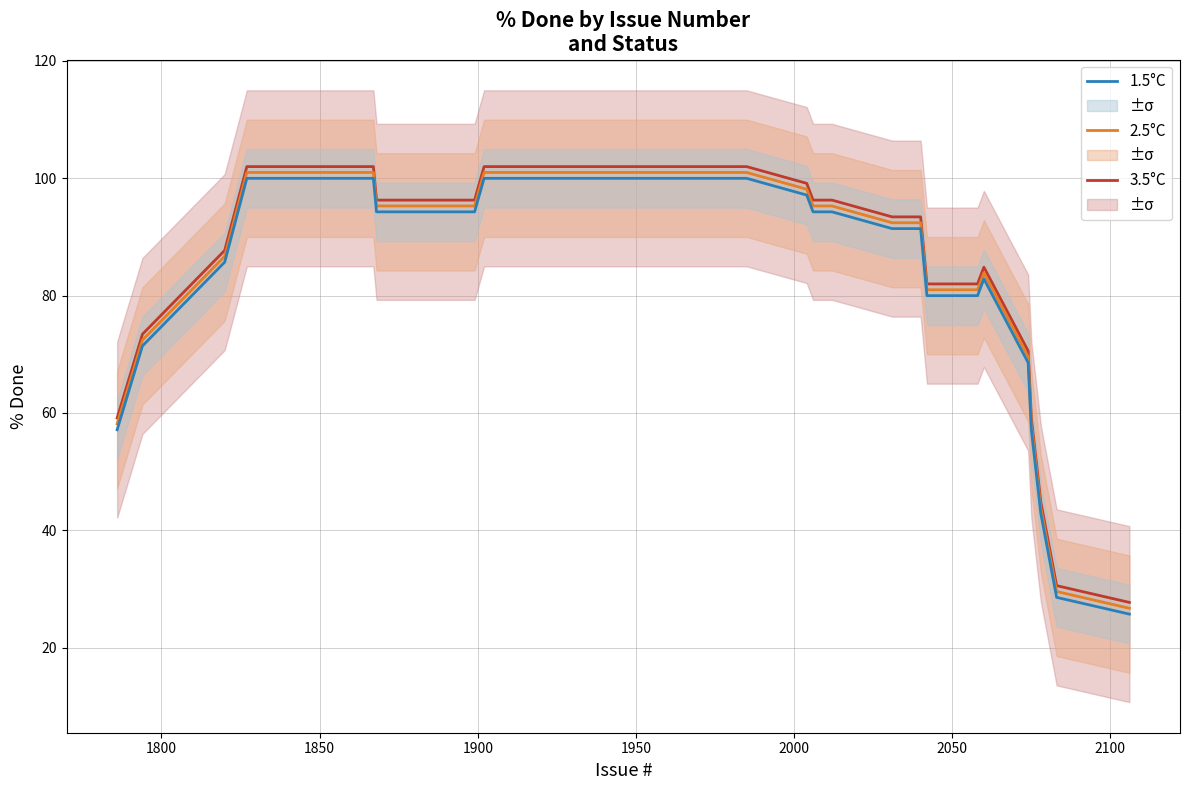

True or false: 1.5°C and 3.5°C intersect in this chart.

False